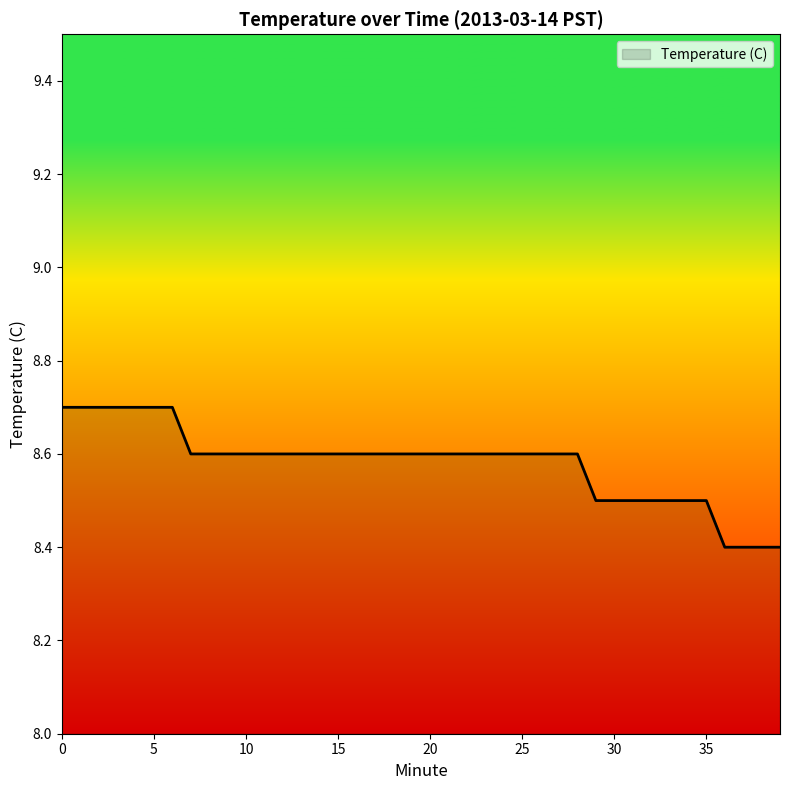

What is the maximum value shown in the chart?

8.7